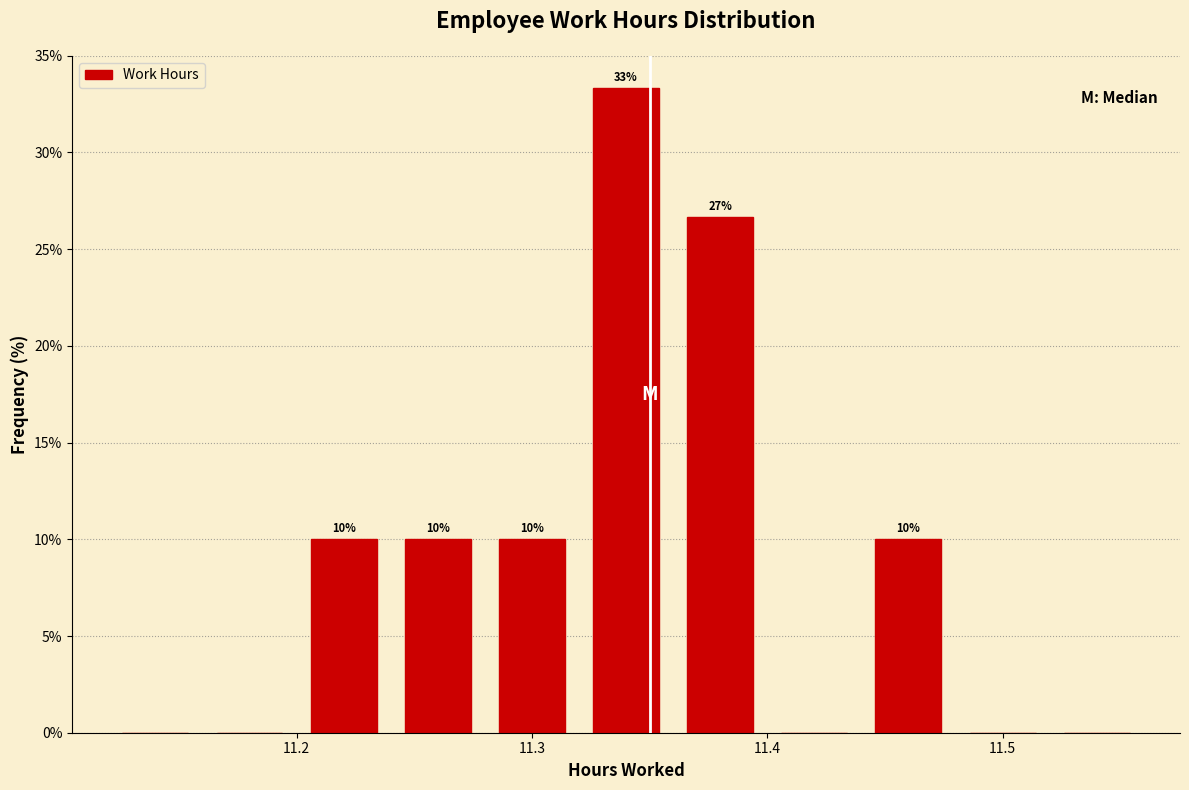

Which range on the x-axis has the tallest bar?

11.32 to 11.36